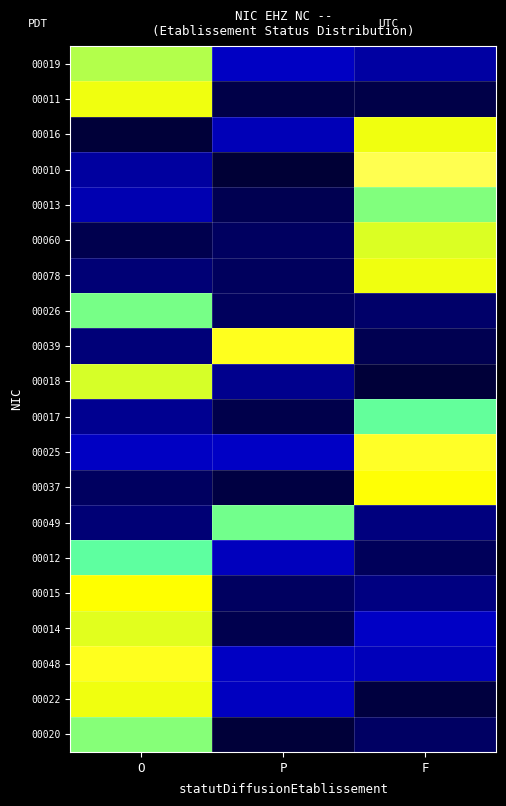

Which has a higher value, P or F?

P